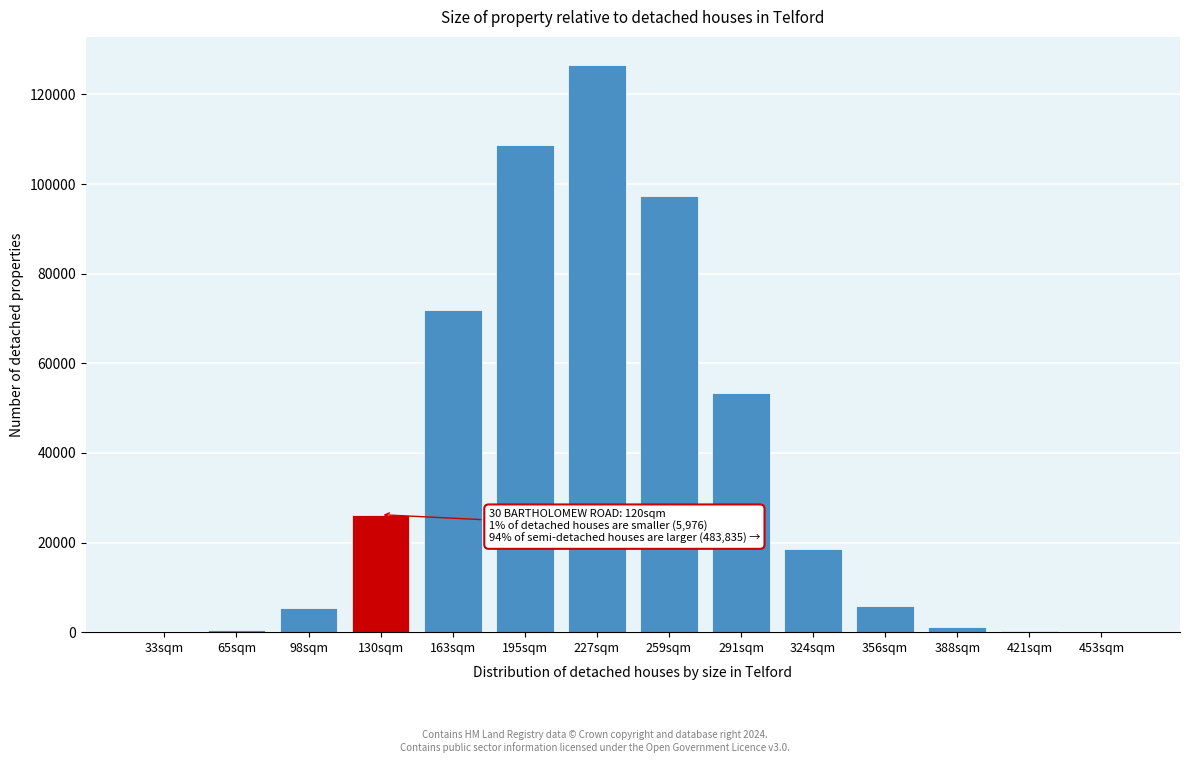

Which category has the highest value across all series?

227sqm